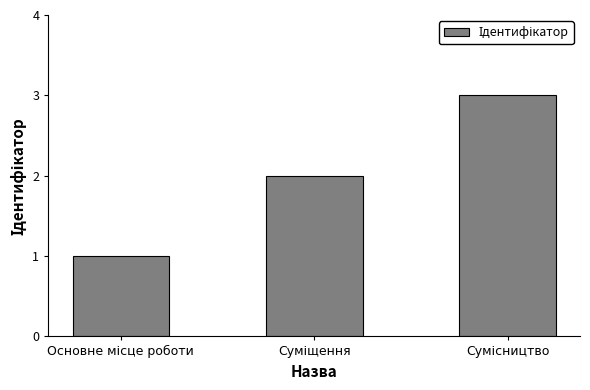

How many data points are less than 2?

1